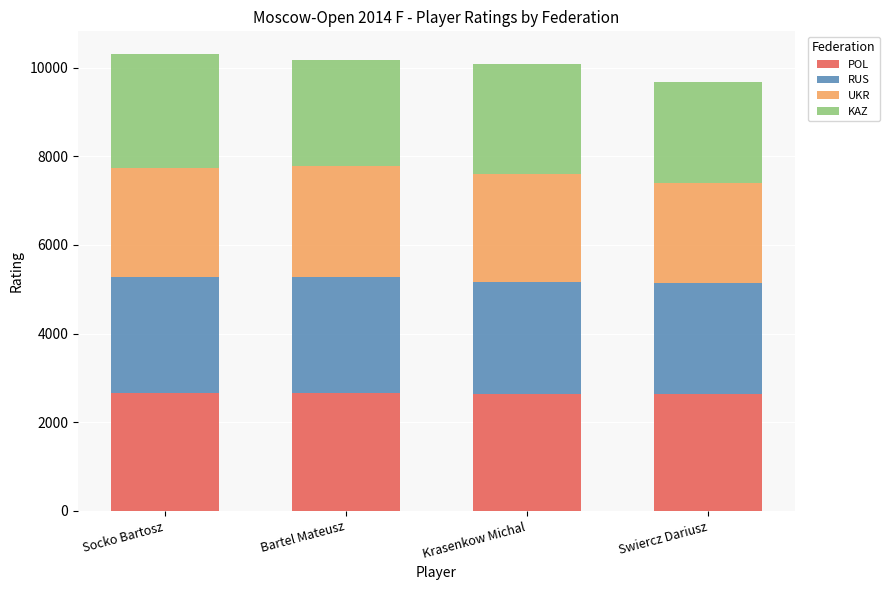

What is the total value across all series at Krasenkow Michal?

10071